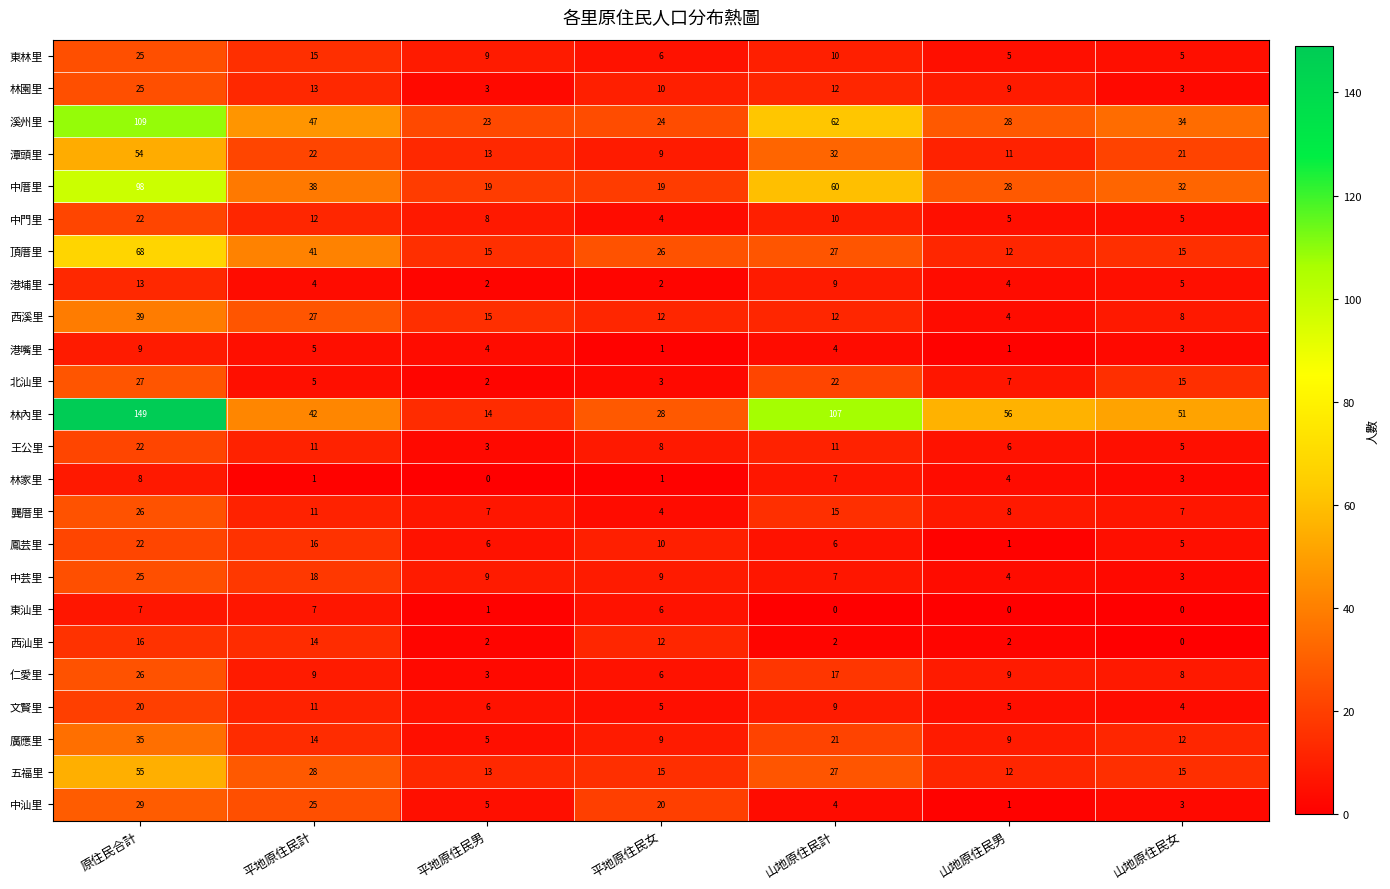

What is the sum of all 西溪里 values?

117